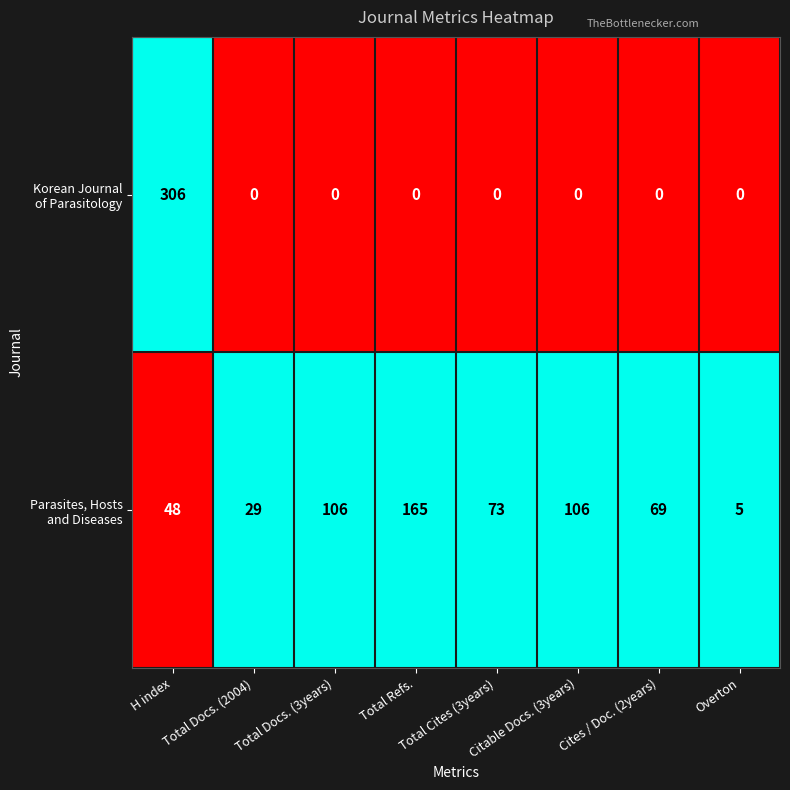

What is the maximum value shown in the chart?

306